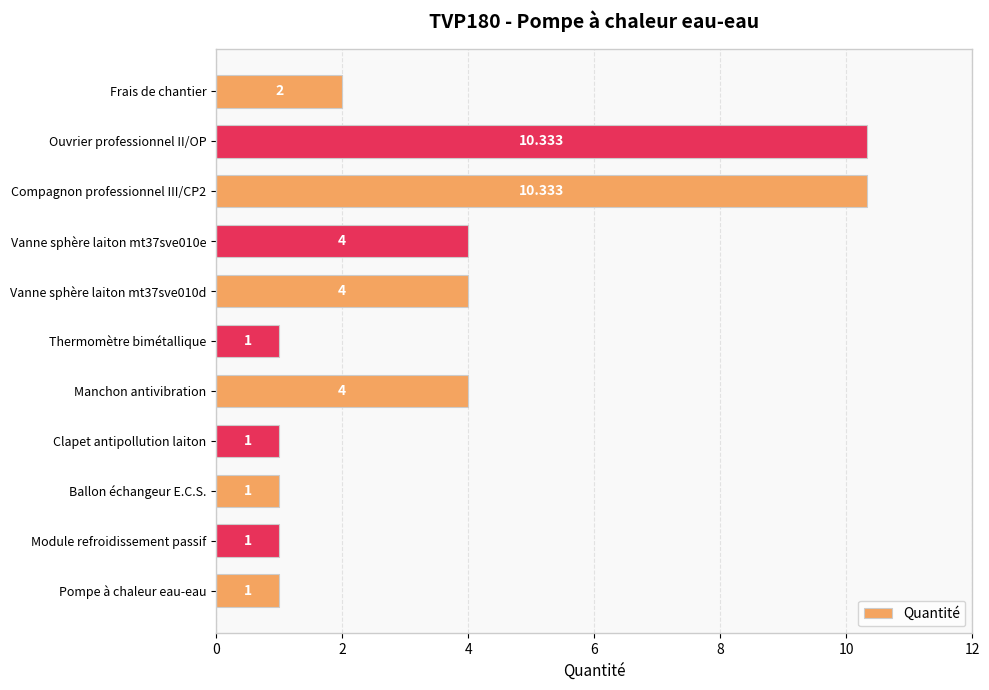

Which has a higher value, Ballon échangeur E.C.S. or Frais de chantier?

Frais de chantier